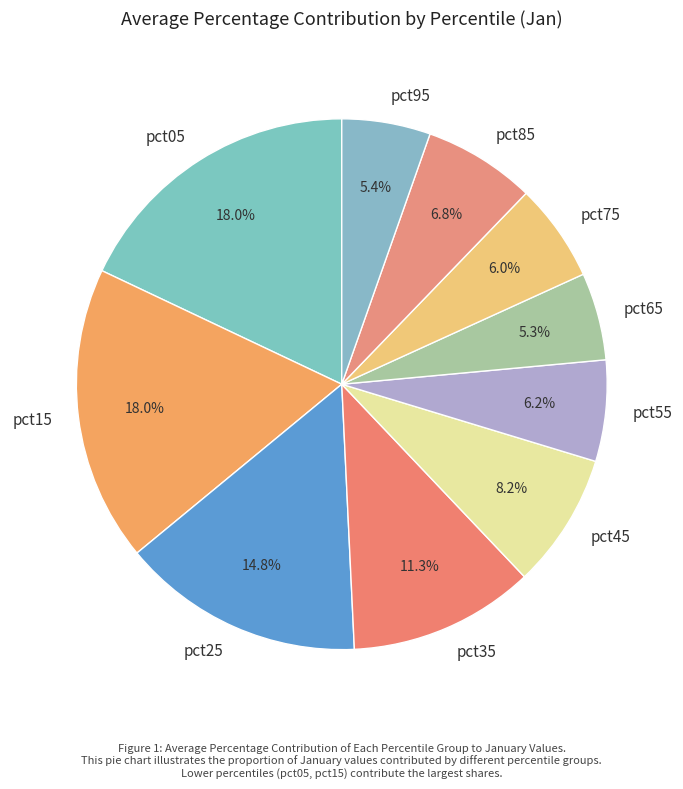

Combined, do pct75 and pct95 account for over 50%?

No